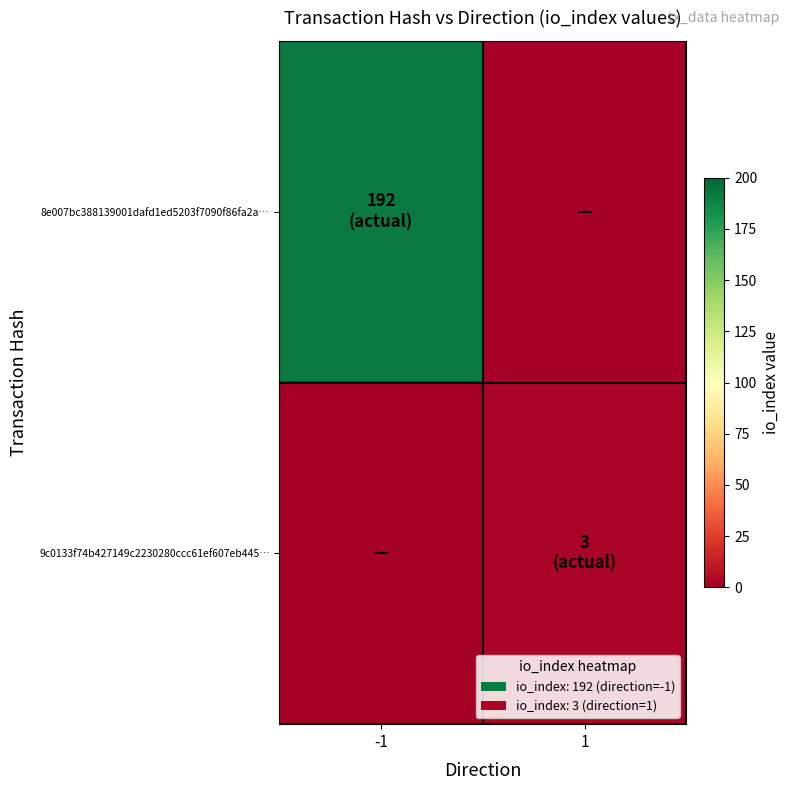

Which series has the largest range (max minus min)?

8e007bc388139001dafd1ed5203f7090f86fa2a…